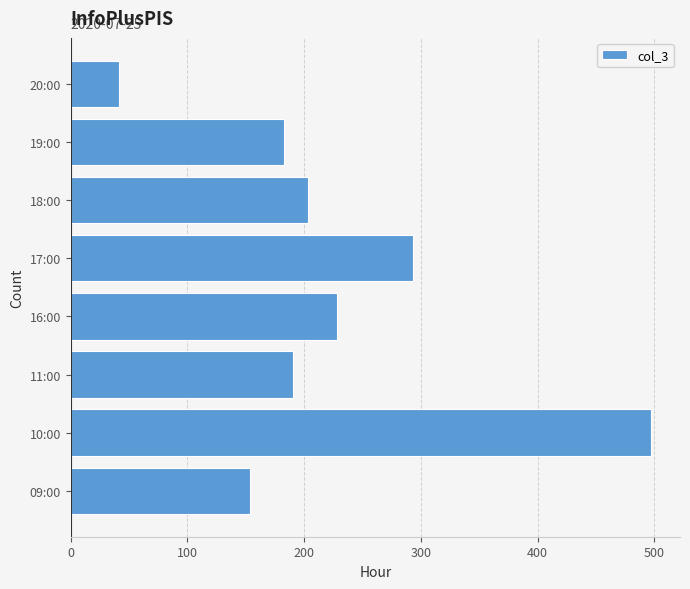

Between 17:00 and 16:00, which is larger?

17:00